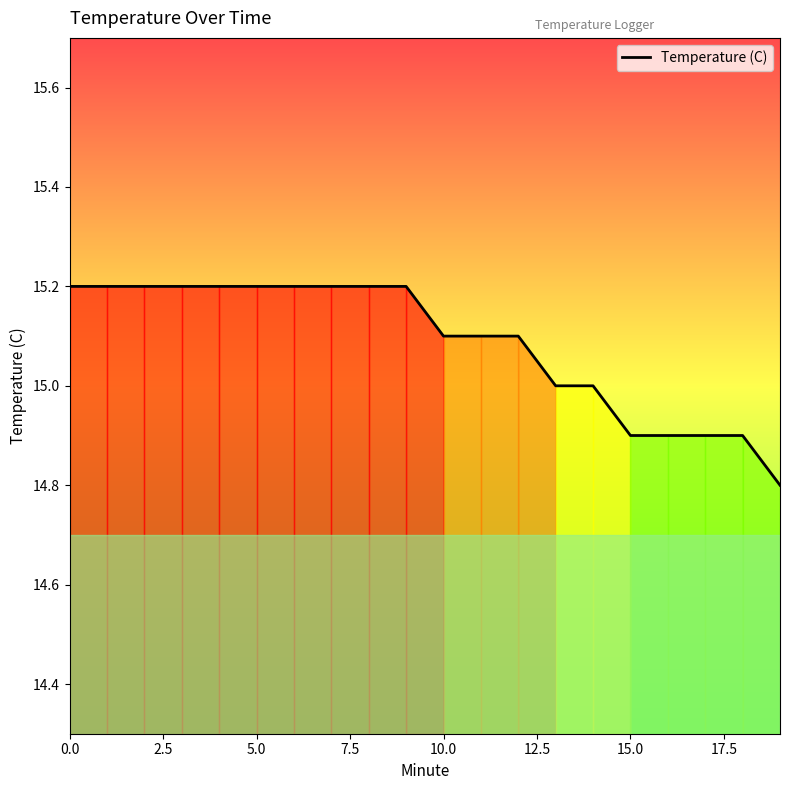

What is the difference between the maximum and second lowest values?

0.3